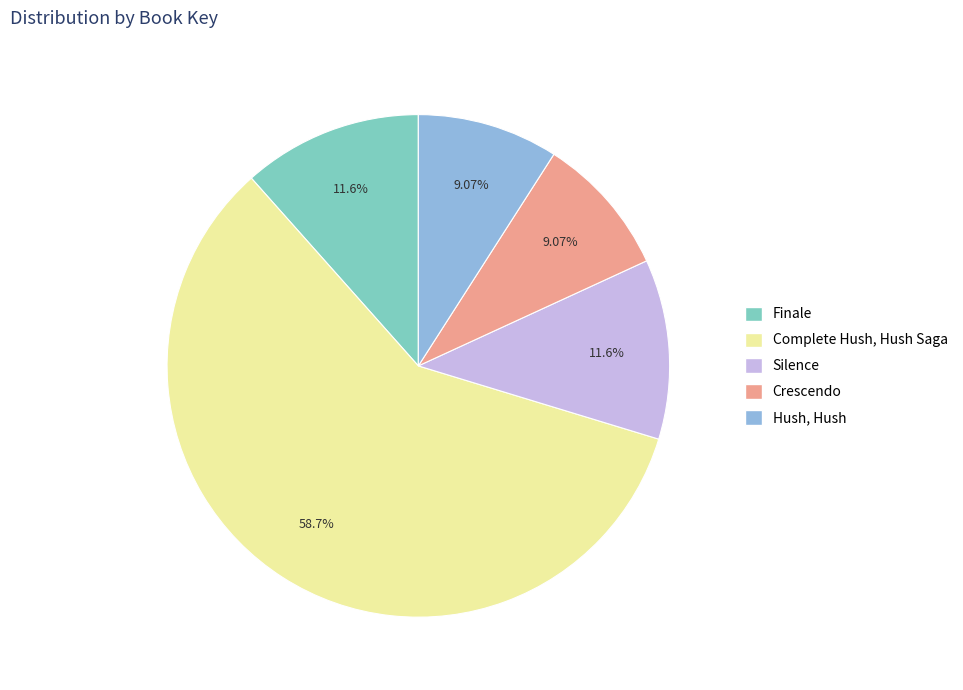

What is the largest slice in the pie chart?

Complete Hush, Hush Saga